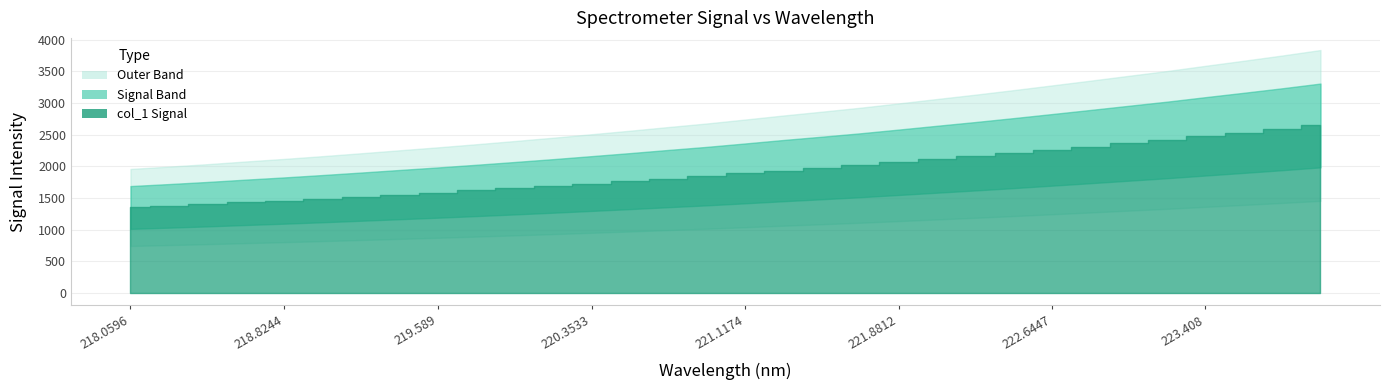

Where is the data nearest to the value 1999?

221.6902